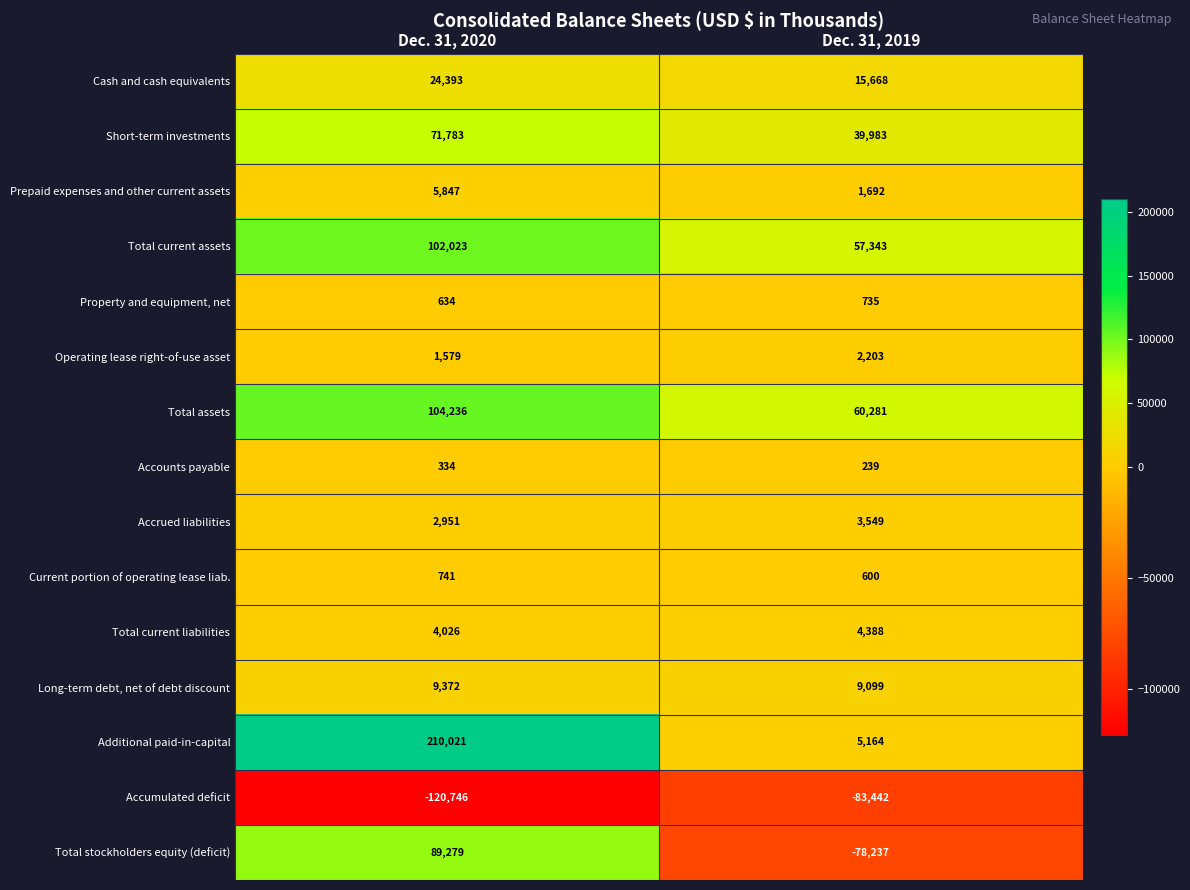

What is the difference between the maximum and minimum values in the Total current assets series?

44680